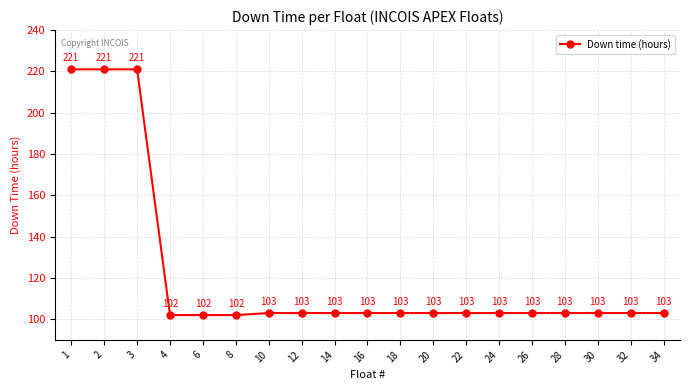

How many data points does each series have?

19